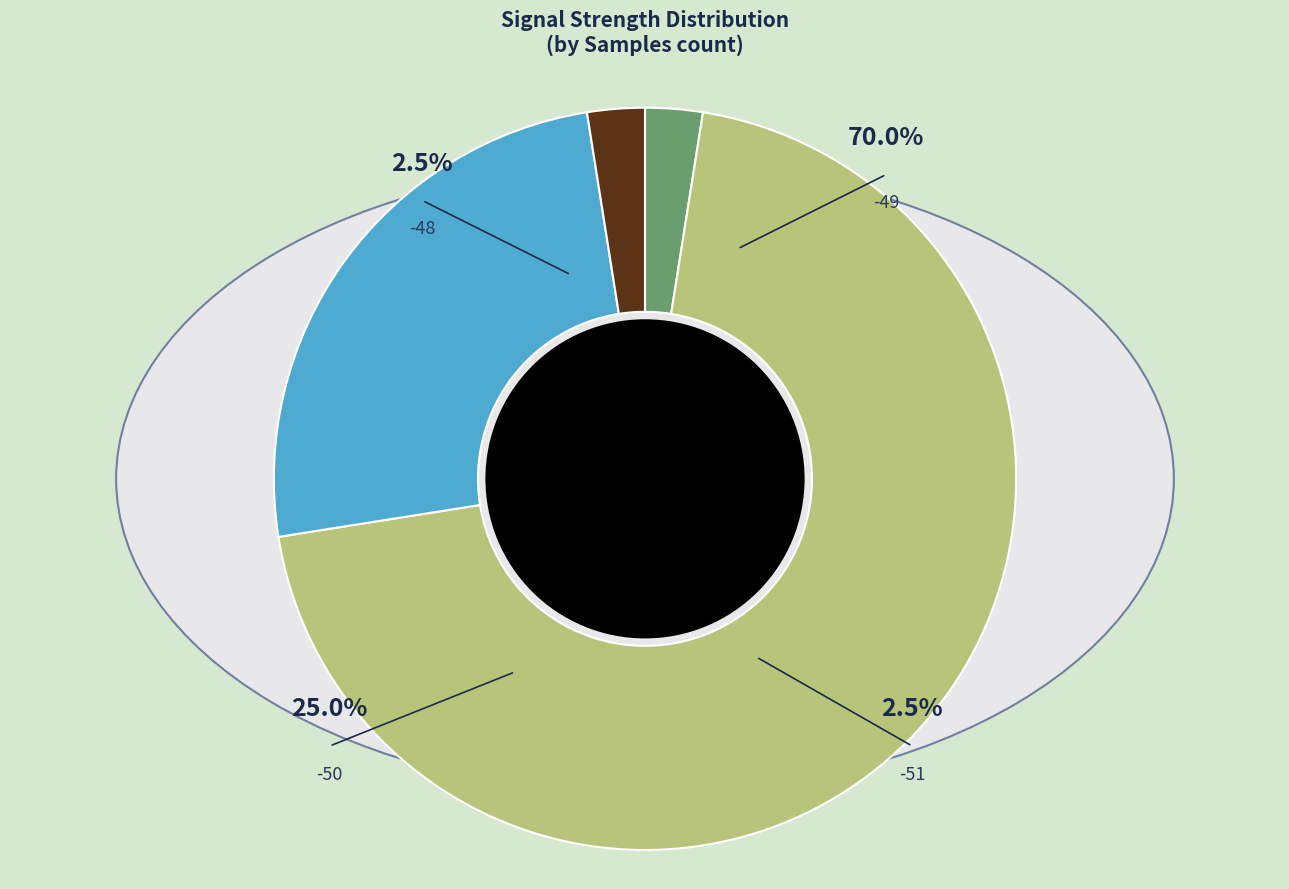

Does -50 represent more than half of the total?

No